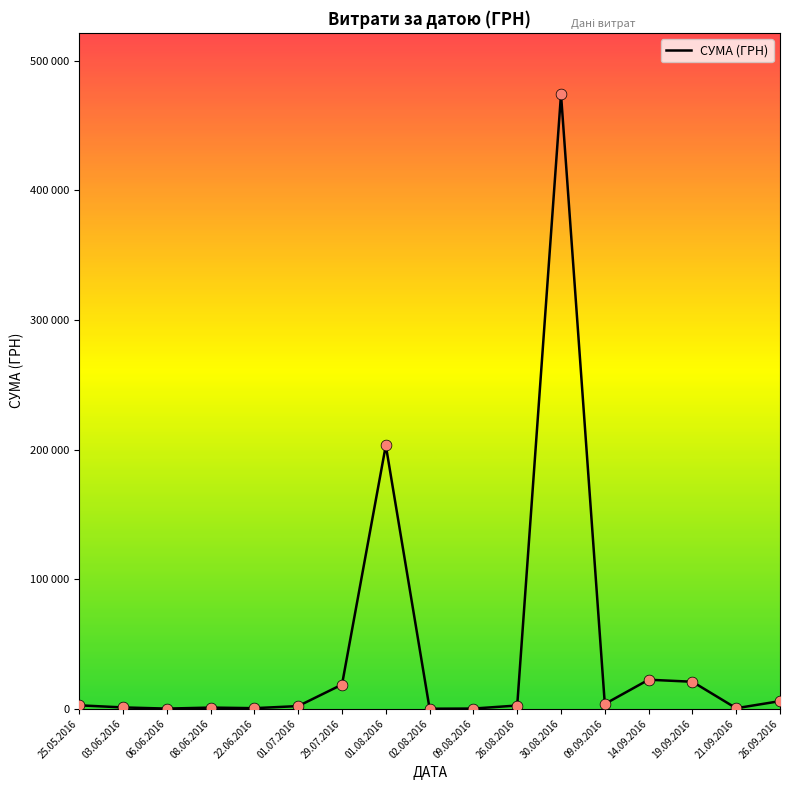

What is the ratio of the value at 26.08.2016 to the value at 29.07.2016?

0.1